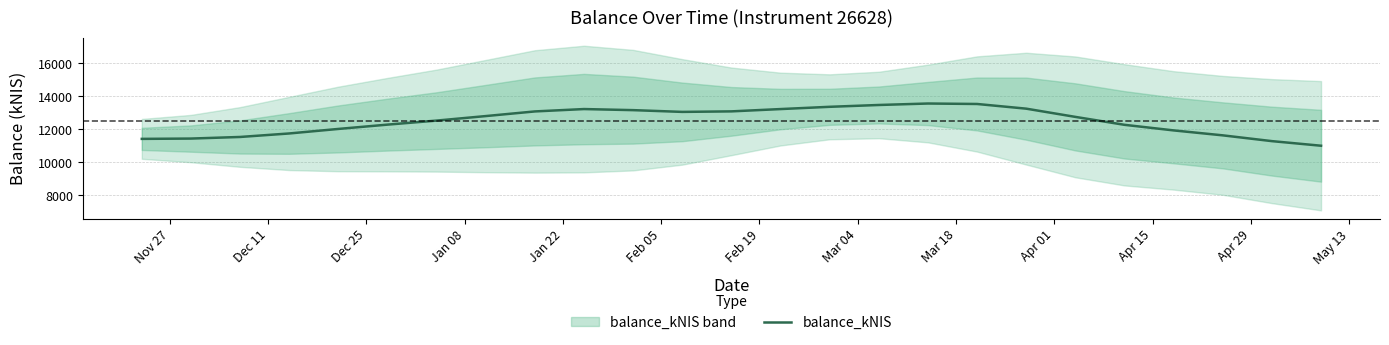

How many values are below 12746?

12